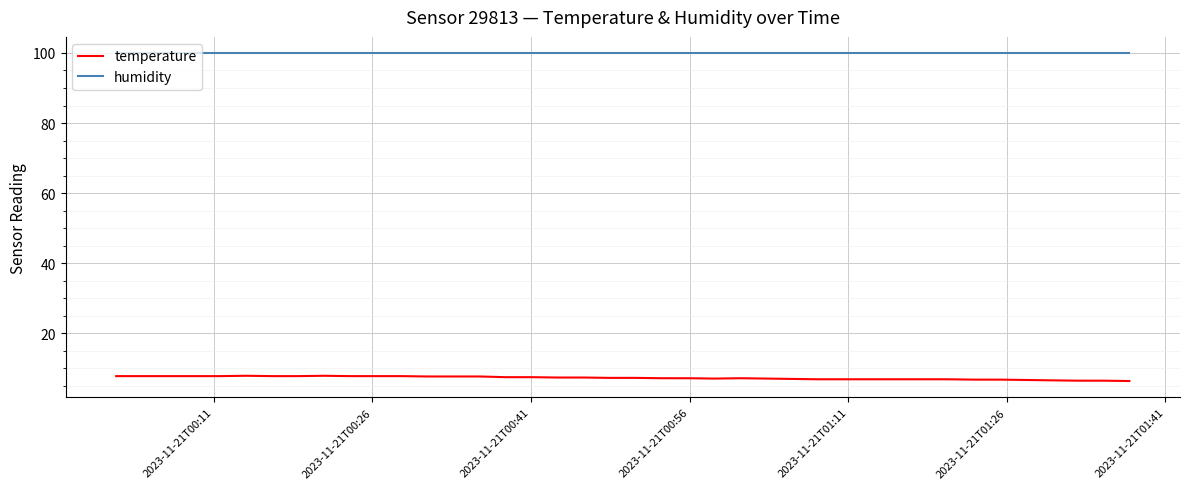

True or false: temperature and humidity intersect in this chart.

False